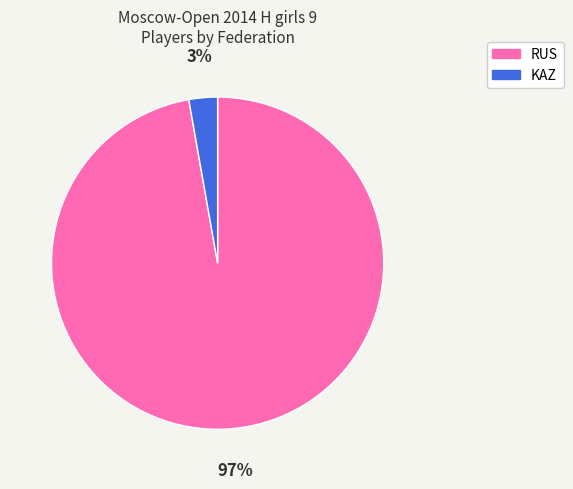

Rank the categories by value from highest to lowest.

RUS, KAZ